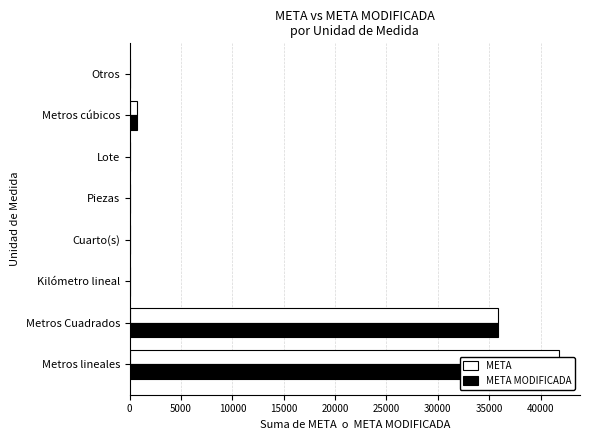

What is the difference between the META MODIFICADA values at 10000 and 30000?

615.0